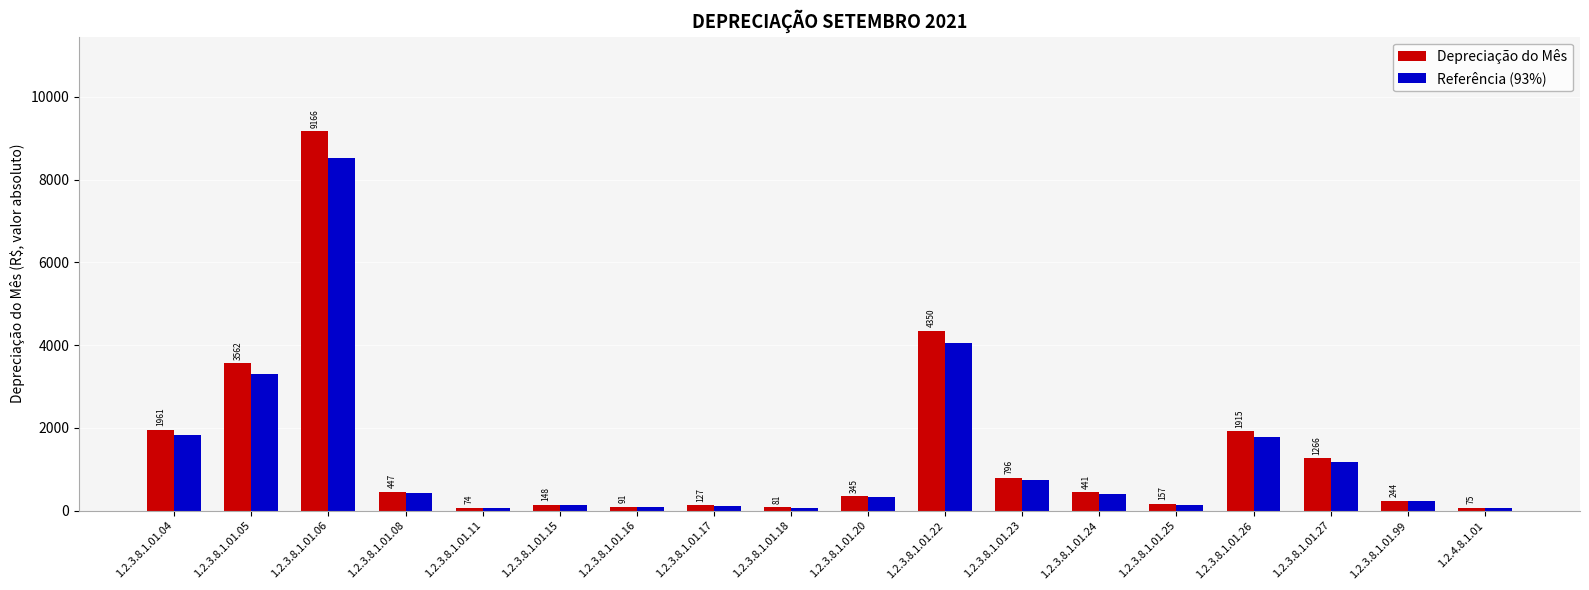

Which label corresponds to the largest value in the chart?

1.2.3.8.1.01.06